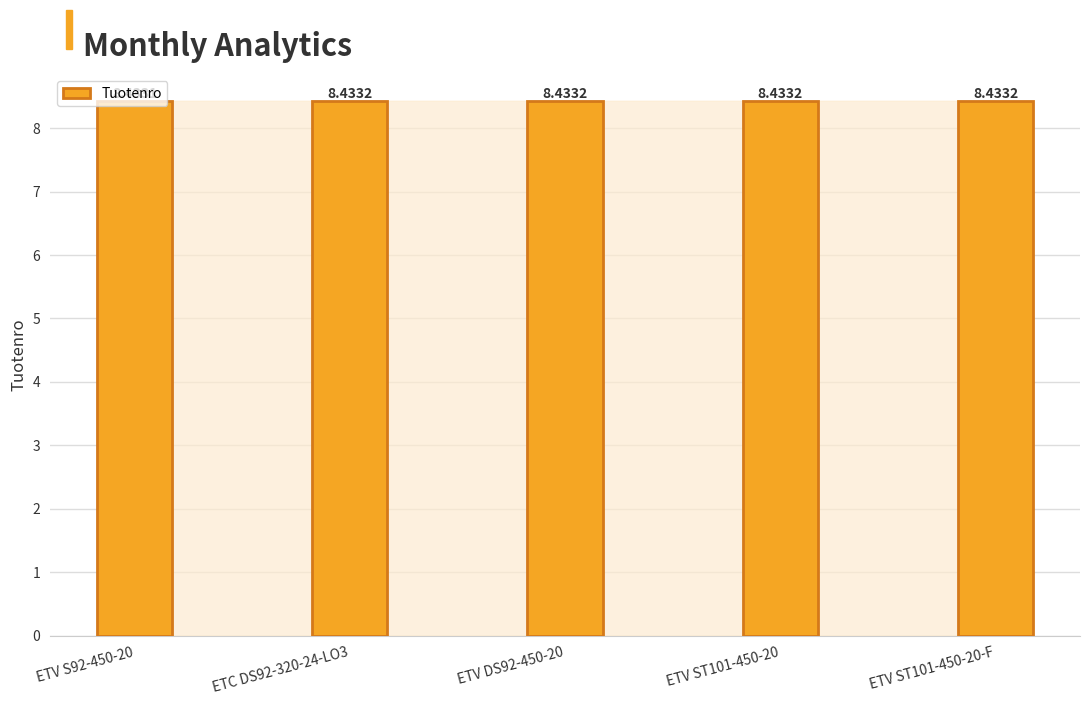

Which label corresponds to the smallest value in the chart?

ETV S92-450-20